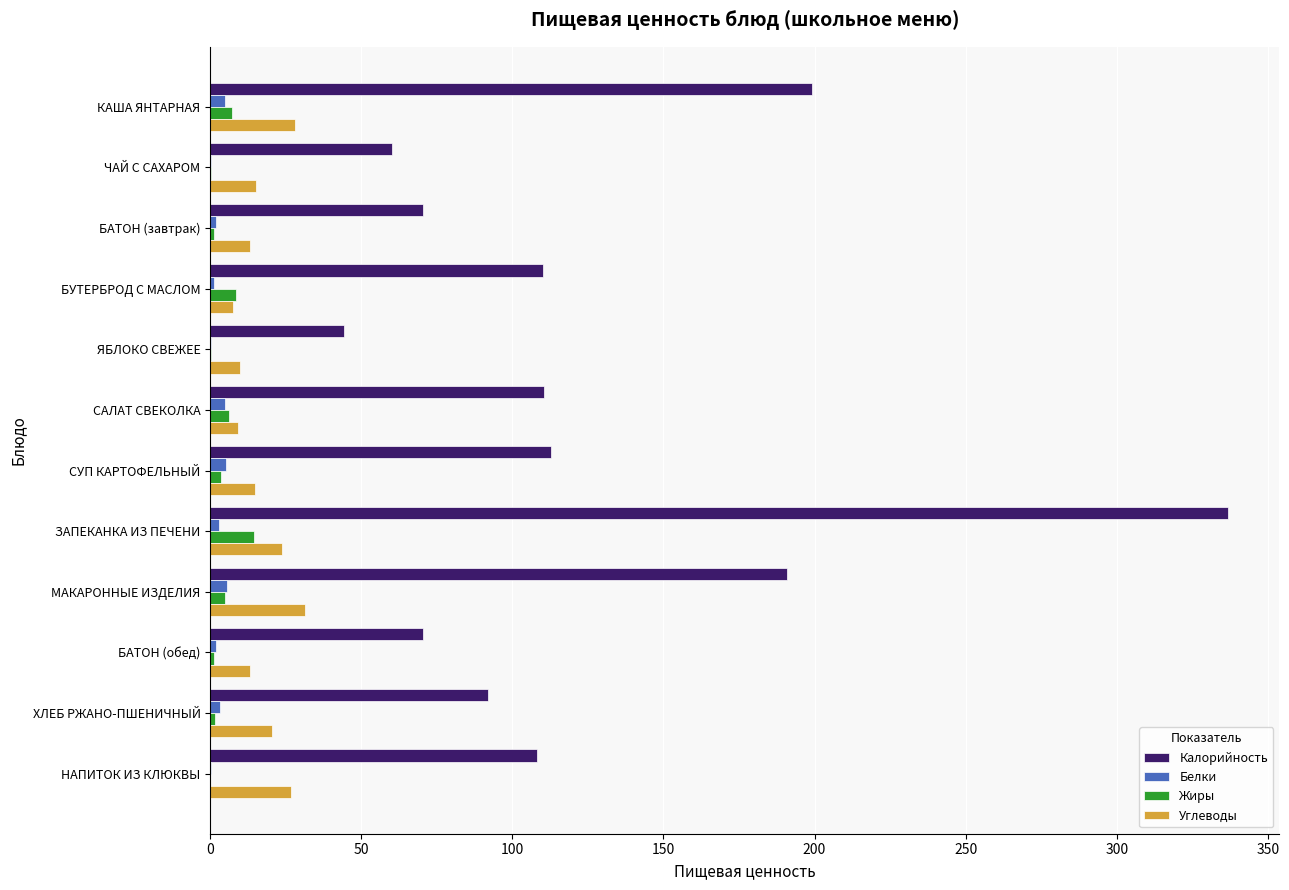

True or false: Калорийность has a value of 60.0 at ЧАЙ С САХАРОМ.

True